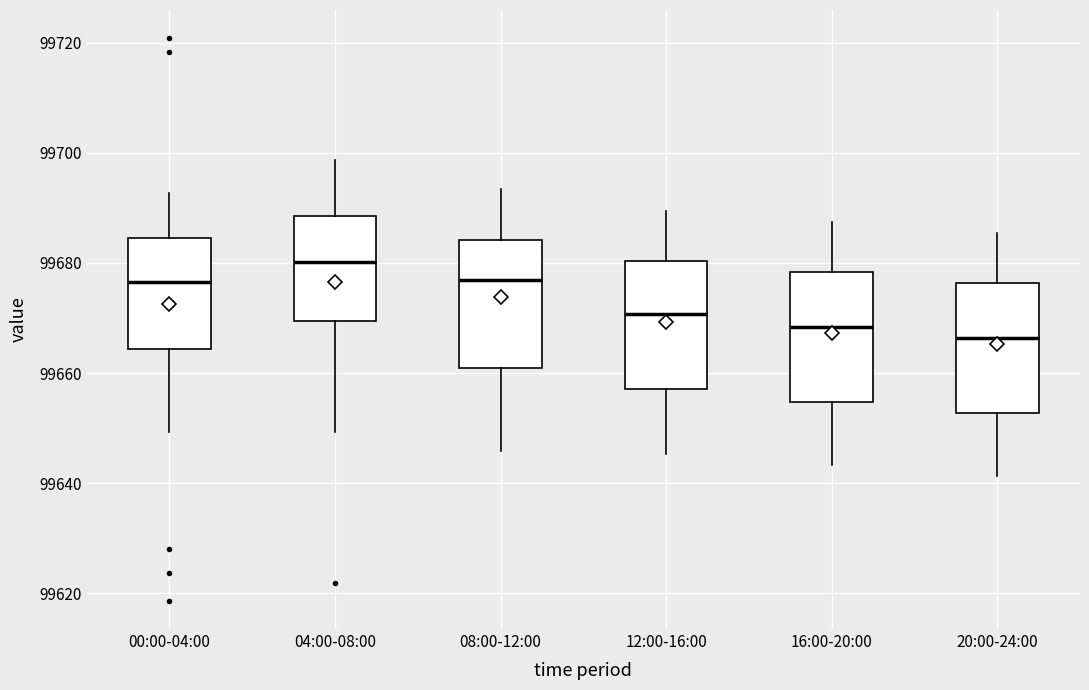

Reading left to right, transcribe this box plot: for each box, give where its median line is, the range the box spans, and where its two whiskers end, as read against the y-axis. The values are not printed on the chart, so give them approximately, as read against the axis.

00:00-04:00: median 99676, box 99664 to 99684, whiskers 99650 to 99692
04:00-08:00: median 99680, box 99670 to 99688, whiskers 99650 to 99698
08:00-12:00: median 99676, box 99660 to 99684, whiskers 99646 to 99694
12:00-16:00: median 99670, box 99658 to 99680, whiskers 99646 to 99690
16:00-20:00: median 99668, box 99654 to 99678, whiskers 99644 to 99688
20:00-24:00: median 99666, box 99652 to 99676, whiskers 99642 to 99686